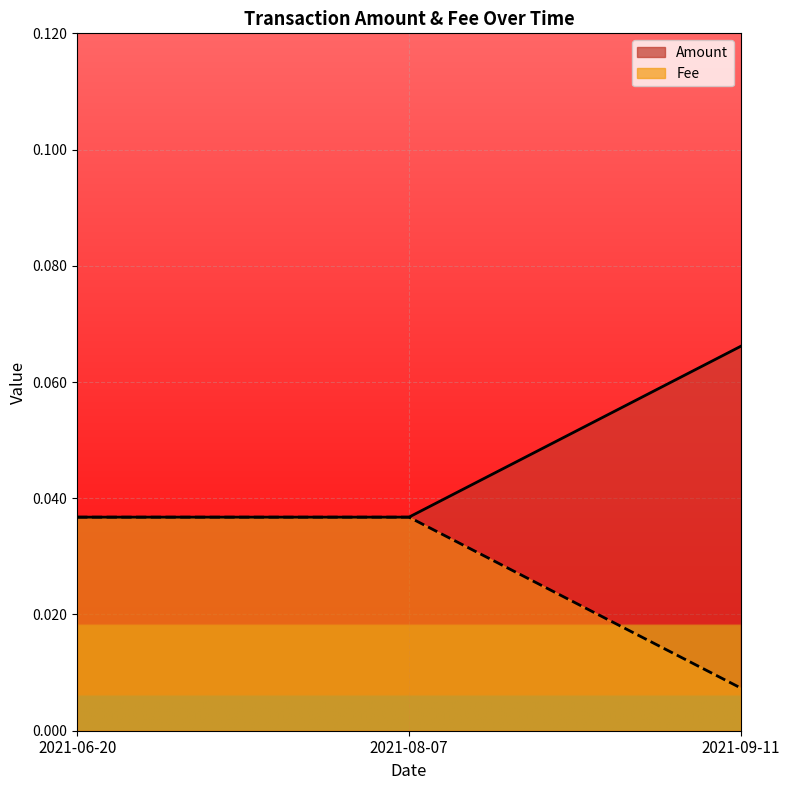

Does the chart display data point markers on the line(s)?

No